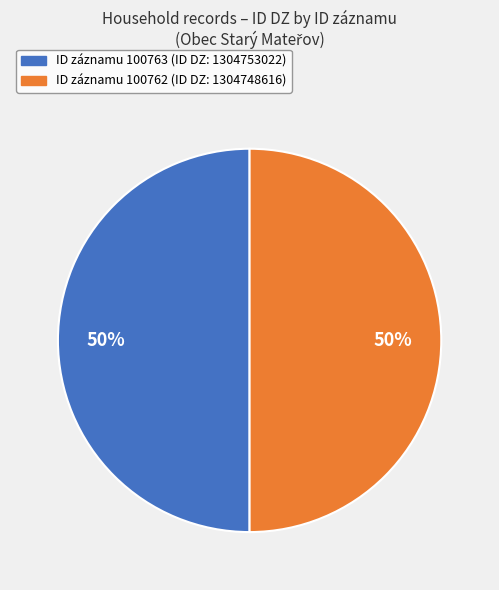

Is the sum of ID záznamu 100762 (ID DZ: 1304748616) and ID záznamu 100763 (ID DZ: 1304753022) greater than half?

Yes